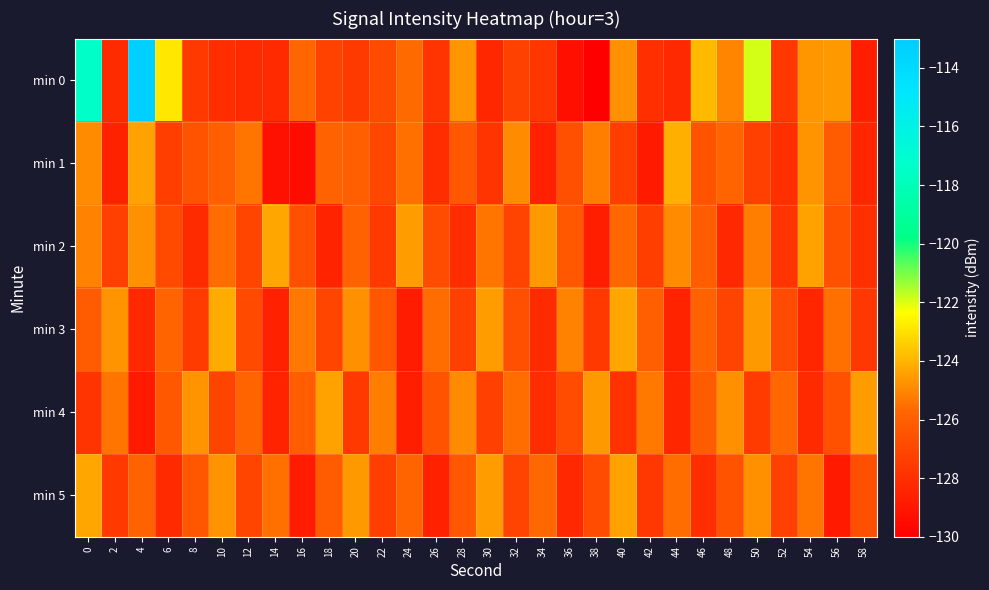

List the series in order of their peak value, highest first.

min 0, min 1, min 3, min 2, min 5, min 4